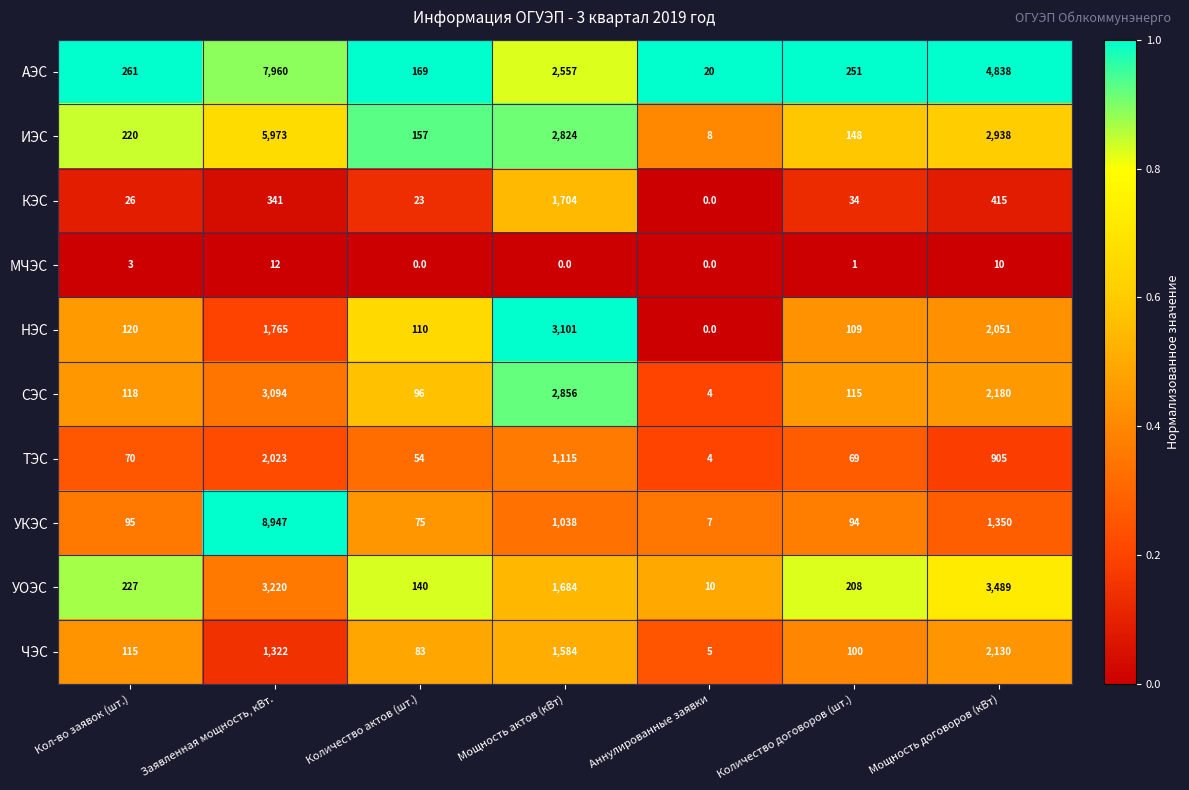

Is it true that АЭС equals 296 at Количество актов (шт.)?

False